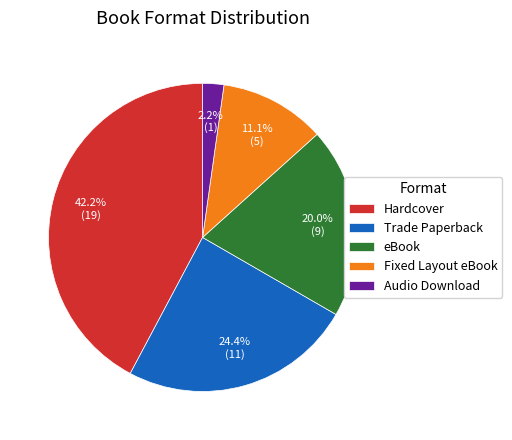

Which slice is the largest?

Hardcover